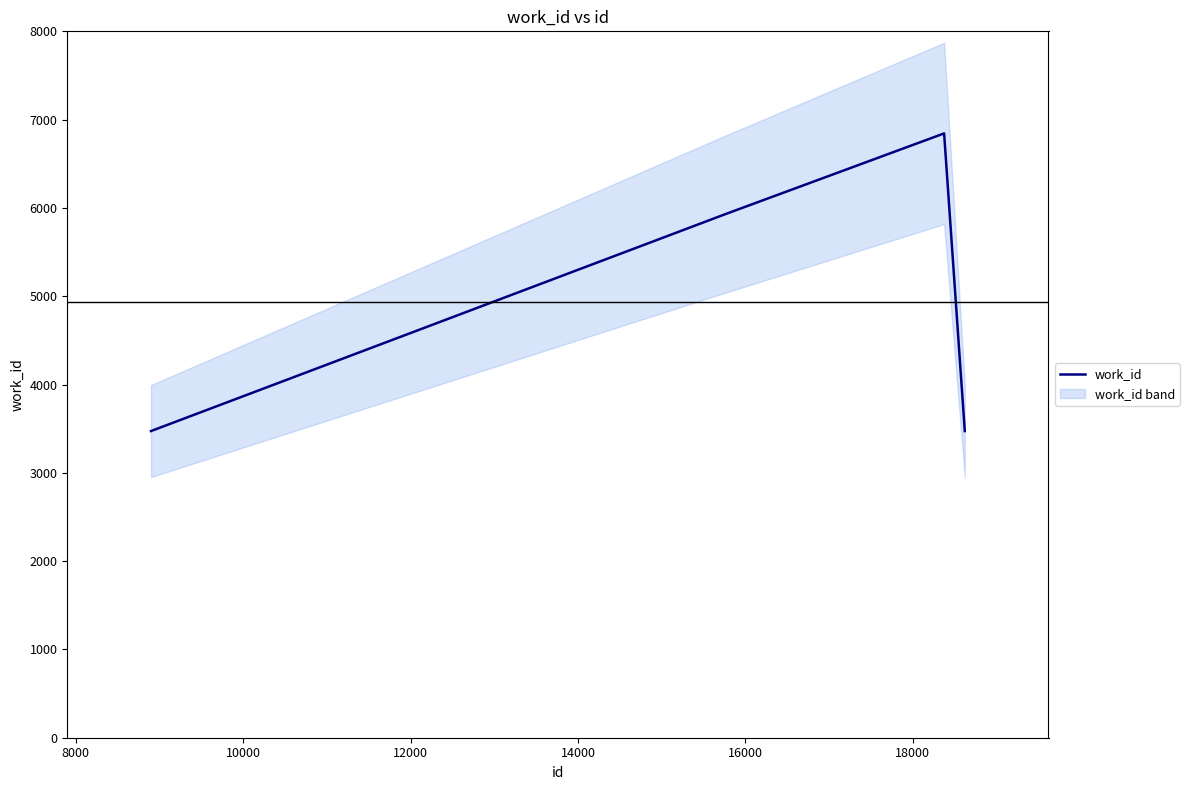

How many interior local peaks does the work_id series have?

1